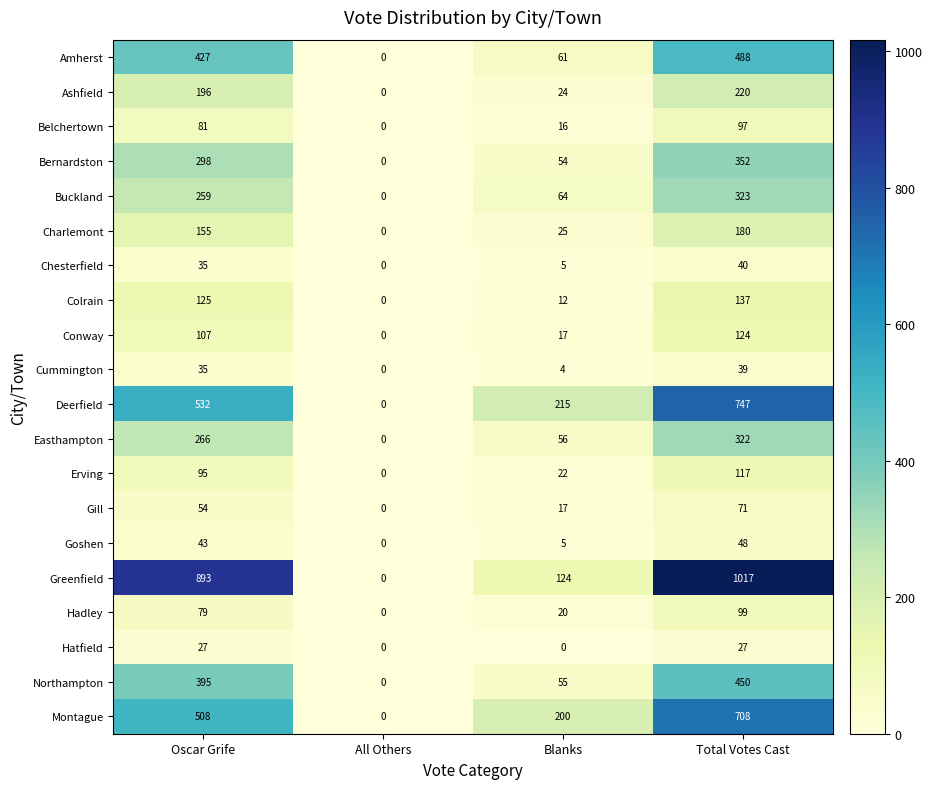

What is the total value across all series at Total Votes Cast?

5606